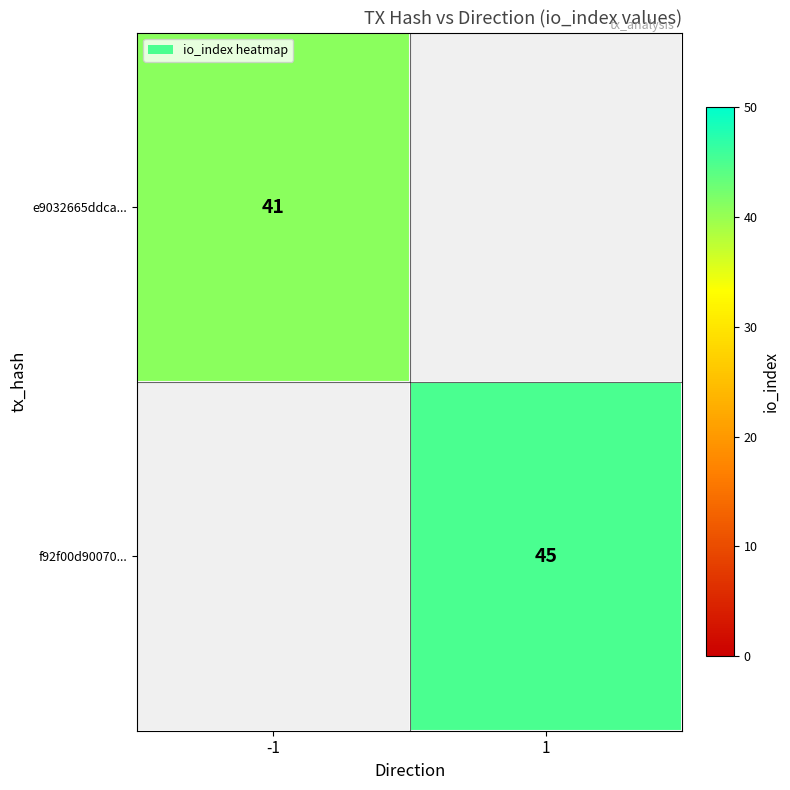

Between 1 and -1, which is larger?

-1